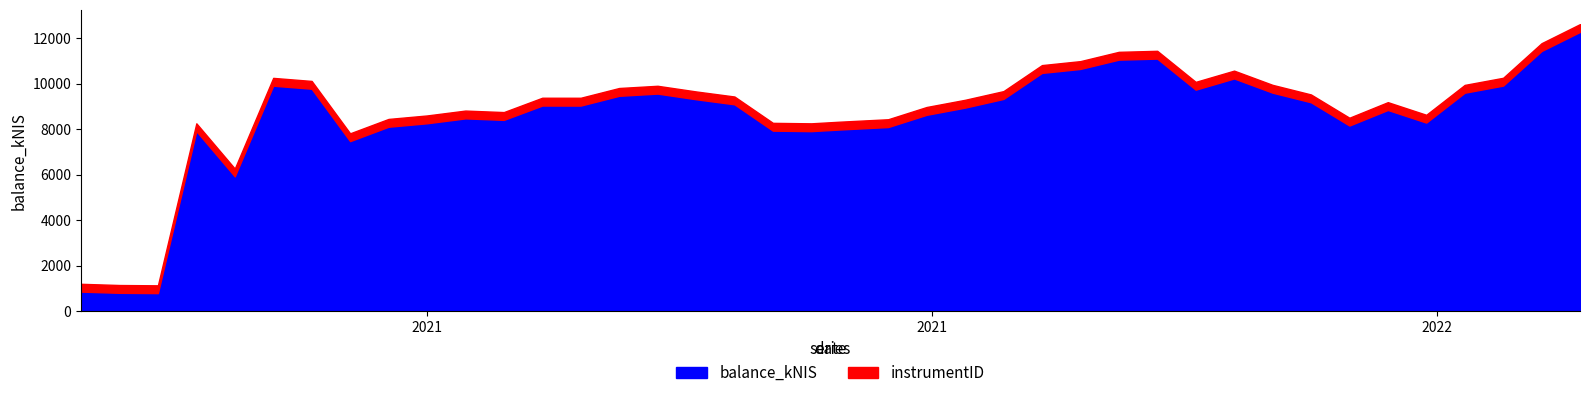

True or false: instrumentID and balance_kNIS intersect in this chart.

False